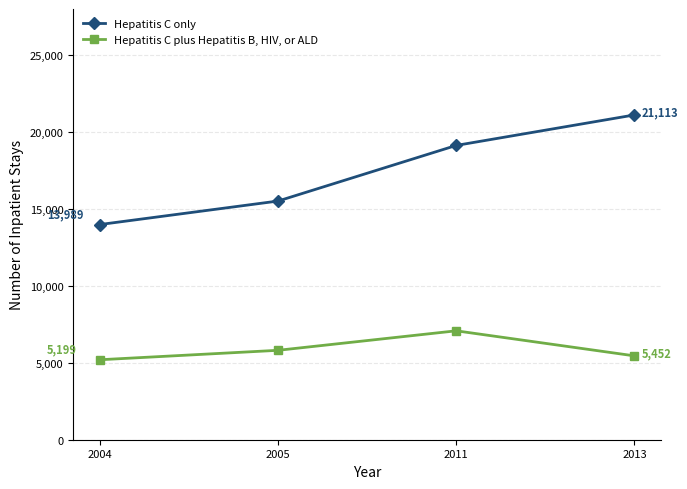

What is the sum of the Hepatitis C plus Hepatitis B, HIV, or ALD values at 2004 and 2005?

11012